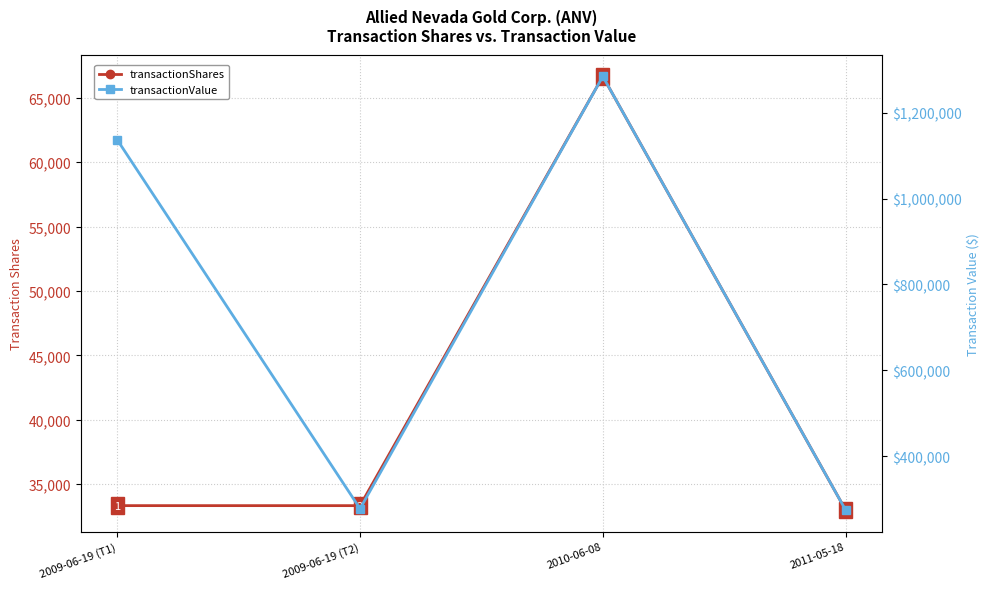

Reading left to right, extract all data points from this chart.

transactionShares: 33334	33333	66666	33000
transactionValue: 1136703	277664	1284654	274890